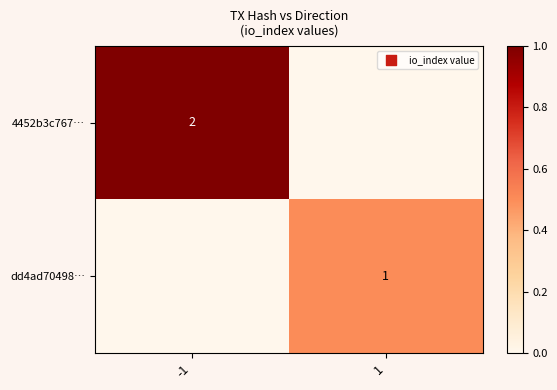

Is the value of dd4ad70498… at 1 greater than the value of 4452b3c767… at -1?

No